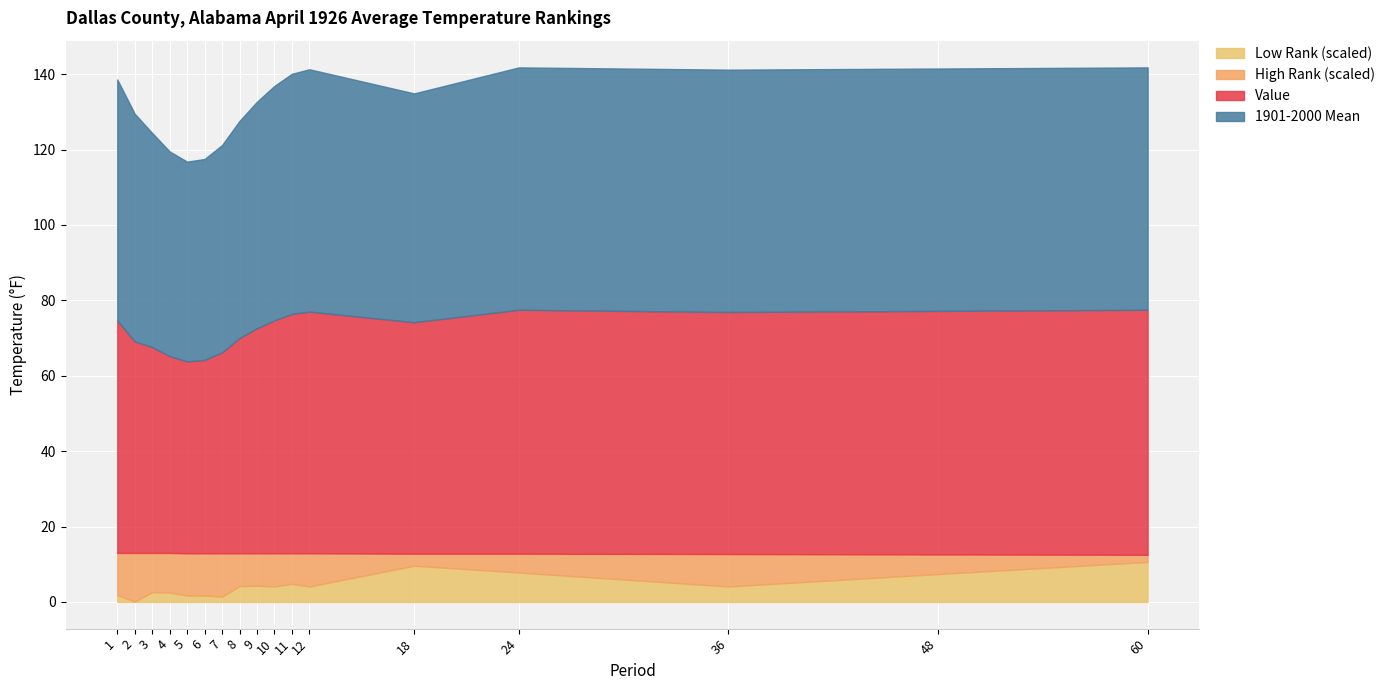

What is the maximum value for Low Rank (scaled)?

10.6